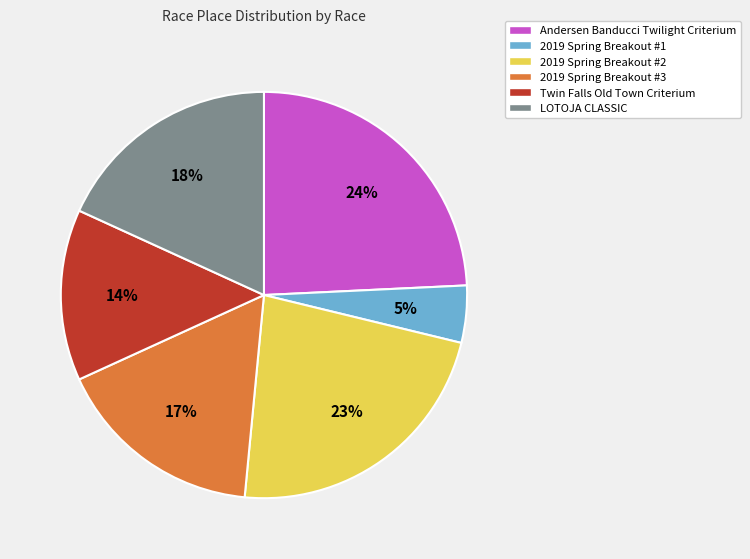

To the nearest percent, what is the difference between the 2019 Spring Breakout #1 and Twin Falls Old Town Criterium slice percentages?

9%